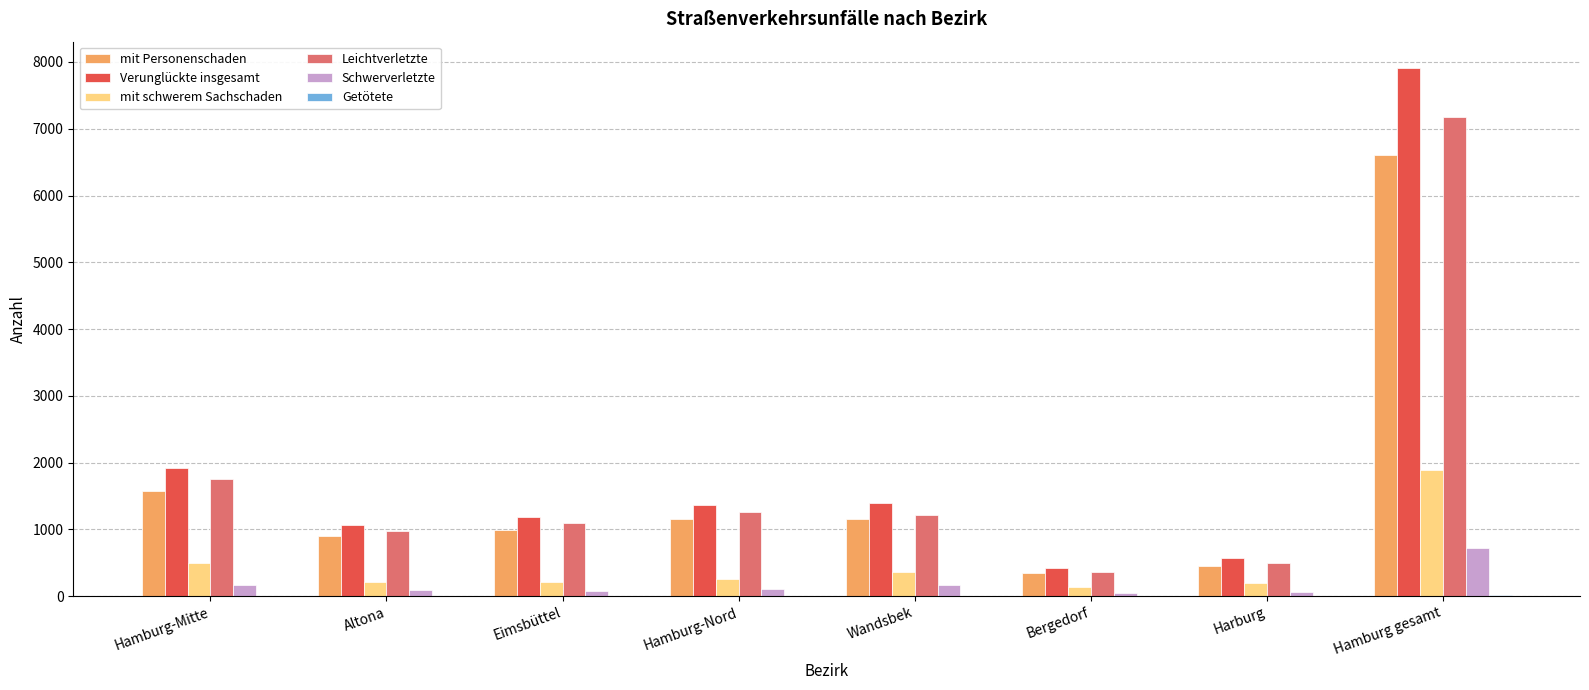

Between Eimsbüttel and Hamburg gesamt, which series saw the biggest shift?

Verunglückte insgesamt